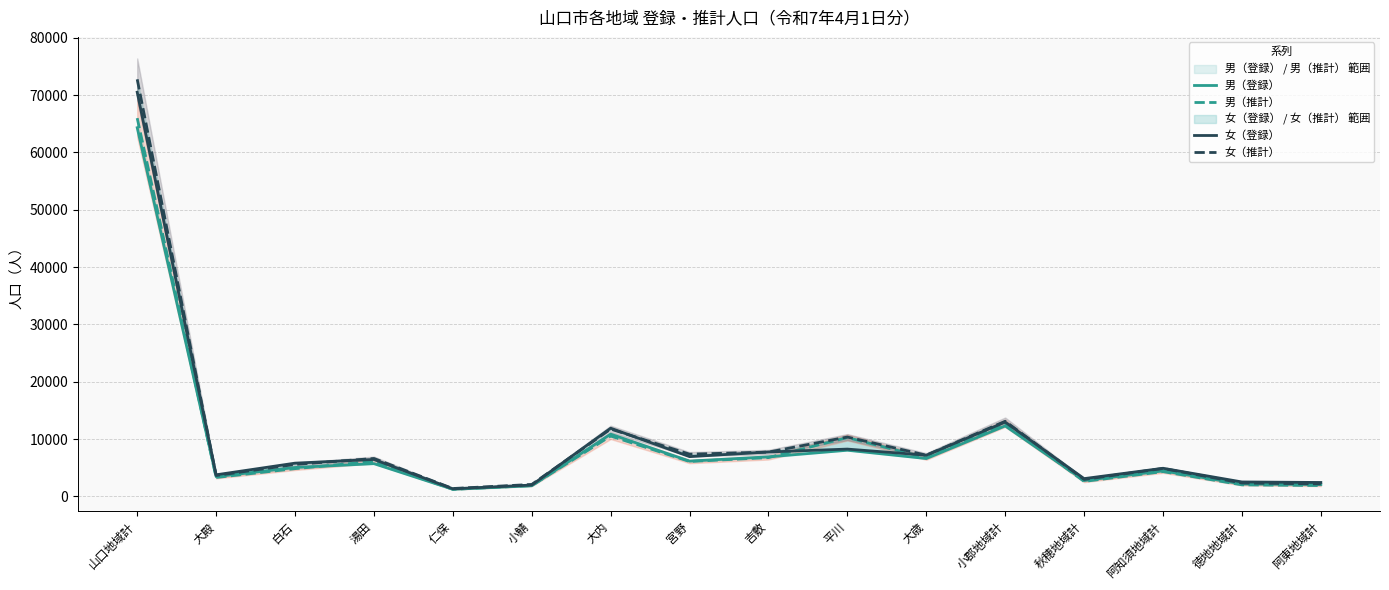

Reading right to left, list all the values displayed in this chart.

男（登録）: 2089	2181	4459	2786	12299	6613	8060	6911	6166	10867	1867	1255	5722	5056	3459	64303
男（推計）: 1903	2027	4333	2626	12766	6733	10277	6777	6104	10536	1898	1248	6117	4852	3311	65976
女（登録）: 2441	2533	4917	3114	12968	7198	8263	7758	6948	11908	1992	1339	6458	5811	3778	70495
女（推計）: 2197	2349	4881	2973	13116	7200	10364	7741	7374	11758	2097	1387	6624	5587	3655	72745